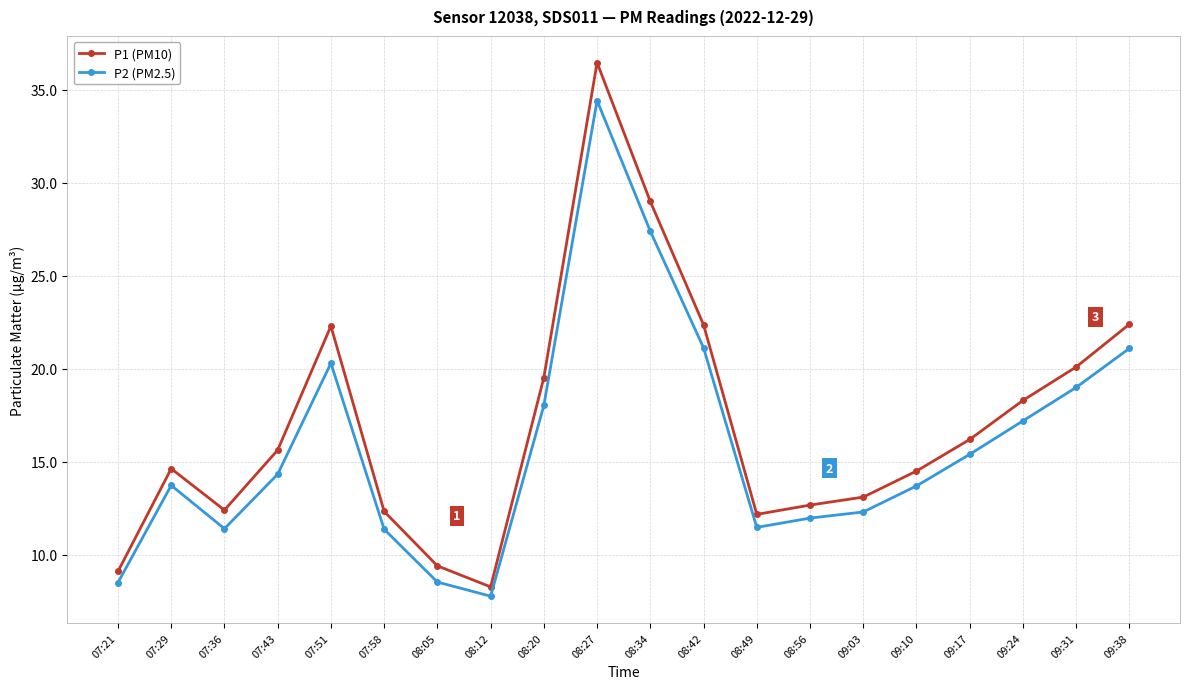

What is the difference between the second highest and second lowest values in the P2 (PM2.5) series?

18.9